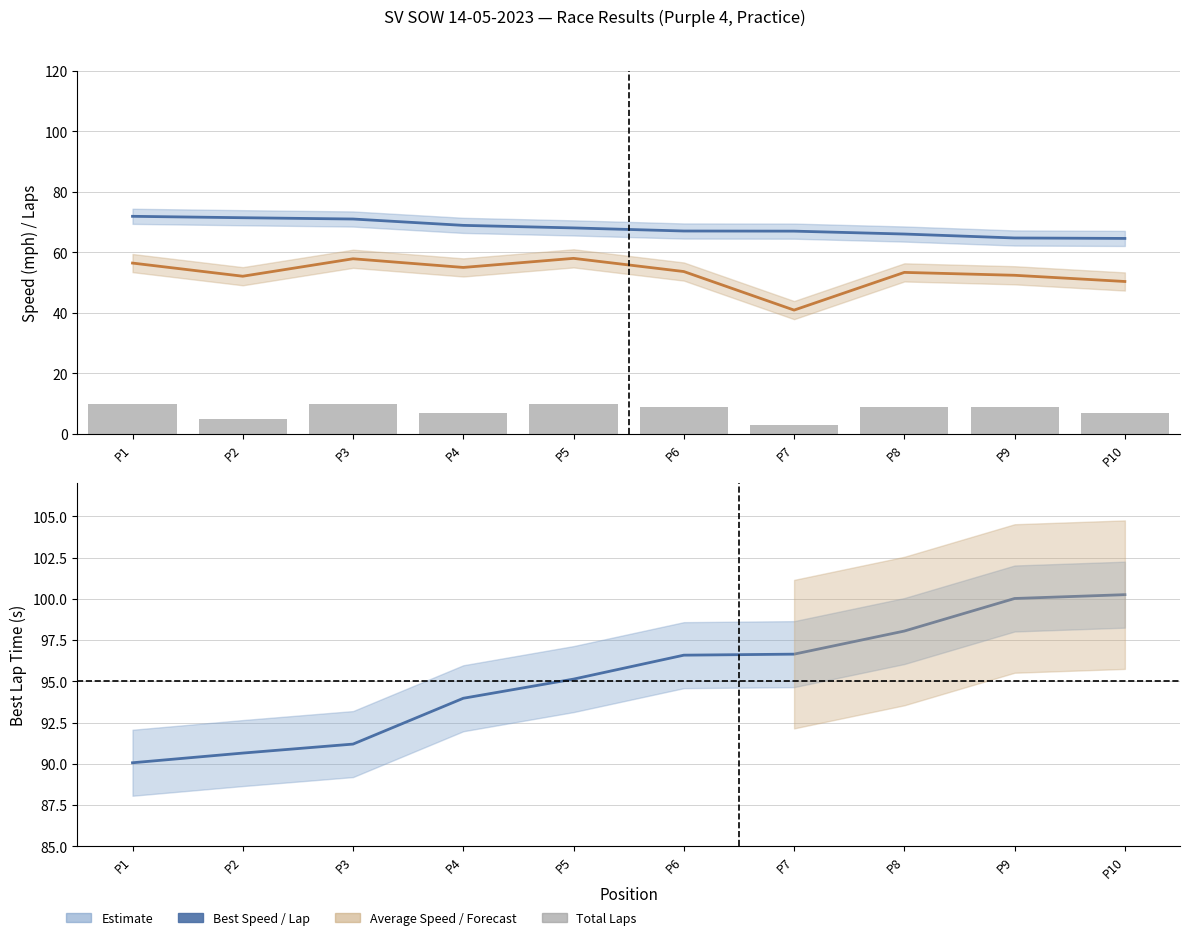

At which category does the chart reach its minimum across all series?

P7